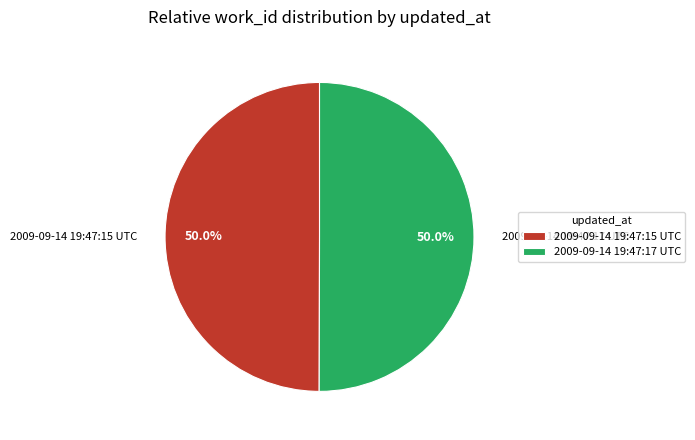

What is the ratio of the value at 2009-09-14 19:47:15 UTC to the value at 2009-09-14 19:47:17 UTC?

1.0